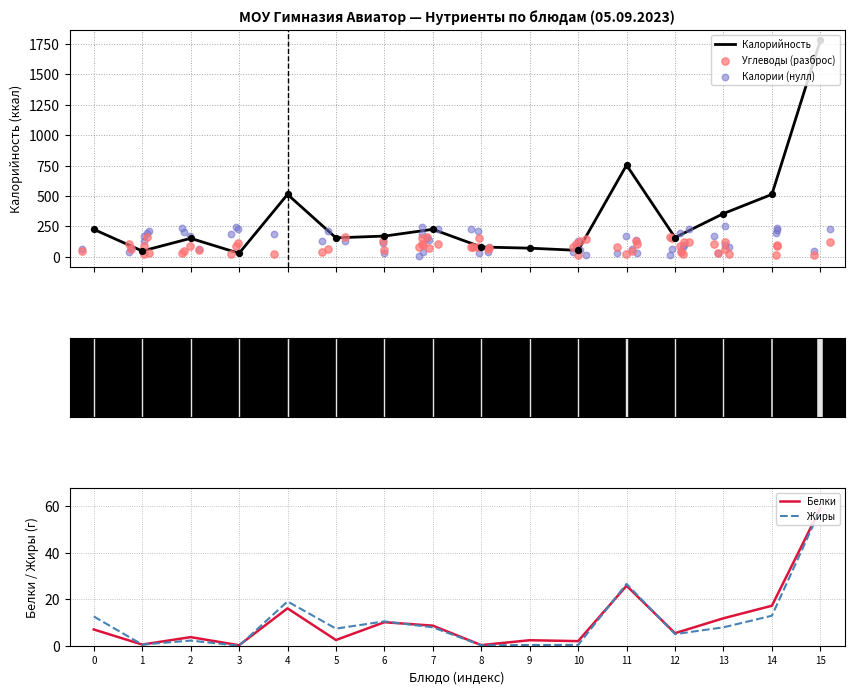

What is the maximum value for Калорийность?

1779.7